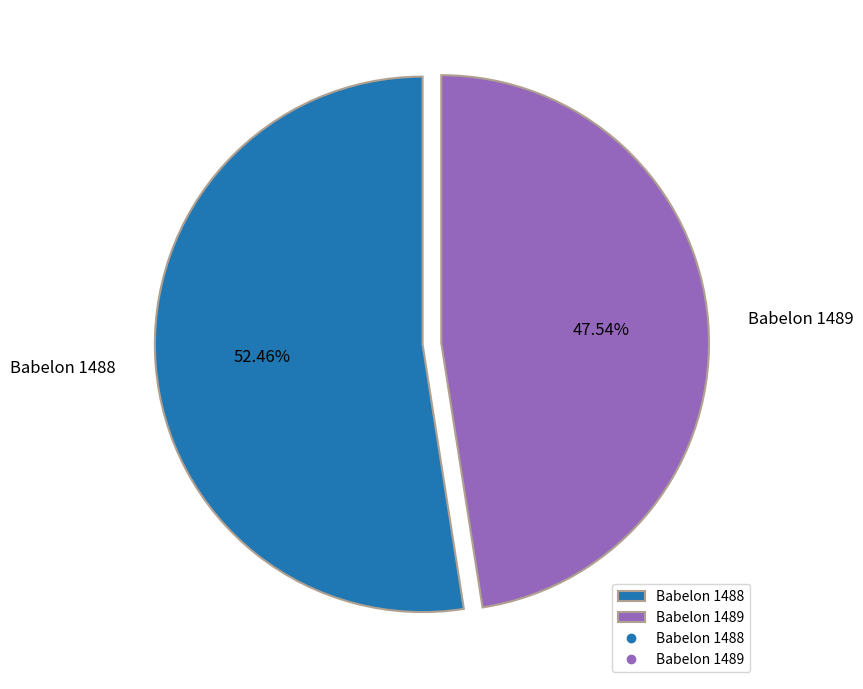

How many segments does this pie chart have?

2